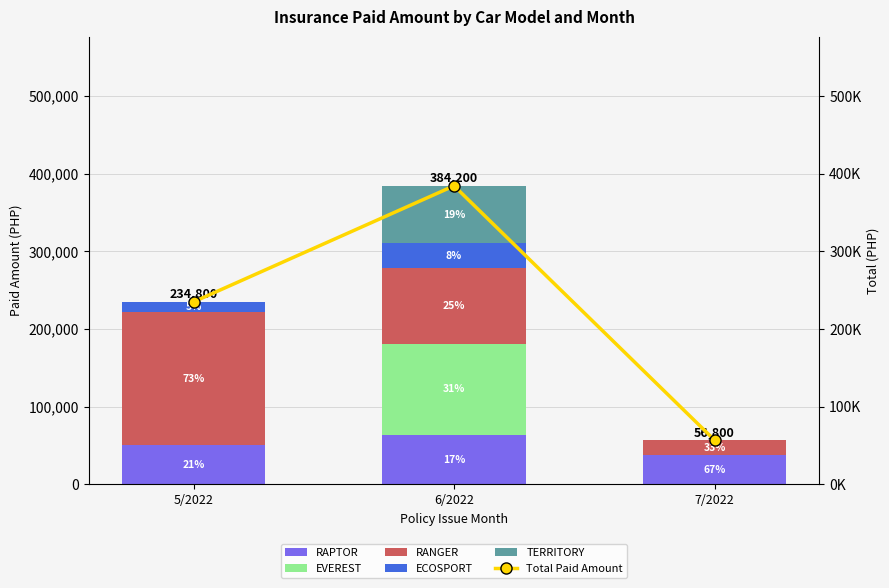

What is the label of the 3rd bar from the right?

5/2022